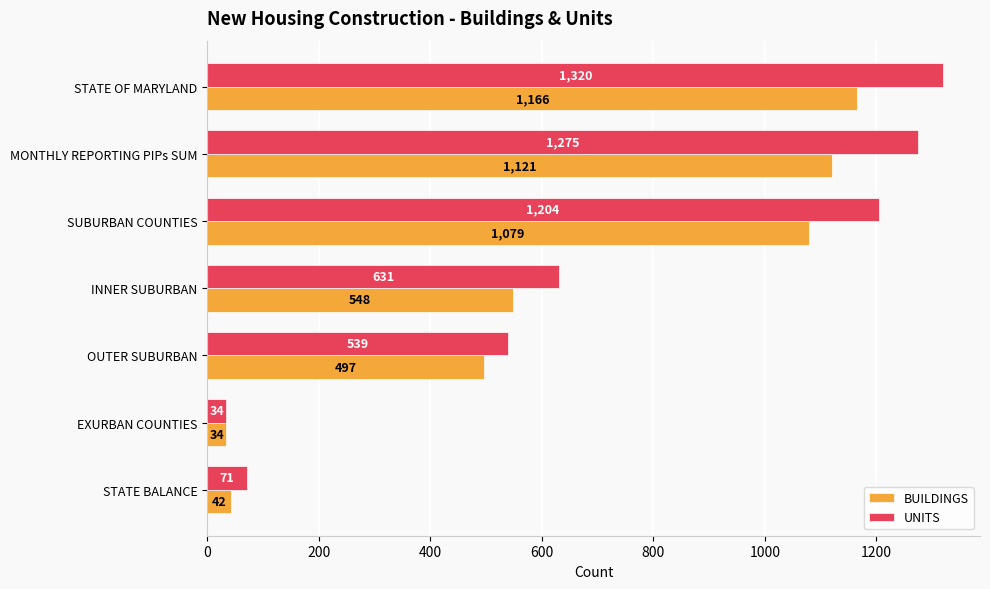

Which series has the largest range (max minus min)?

UNITS